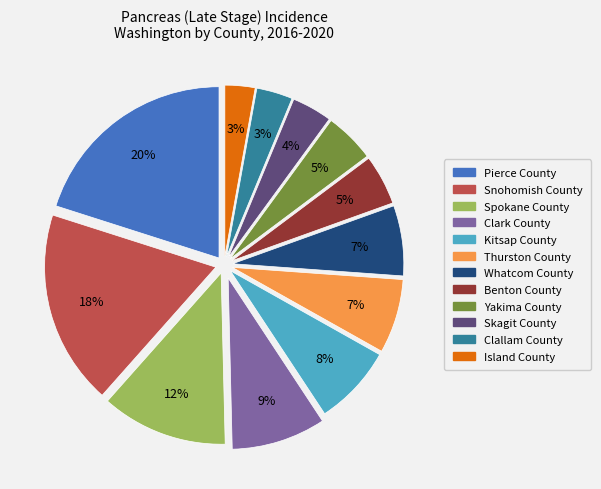

How many slices are in this pie chart?

12